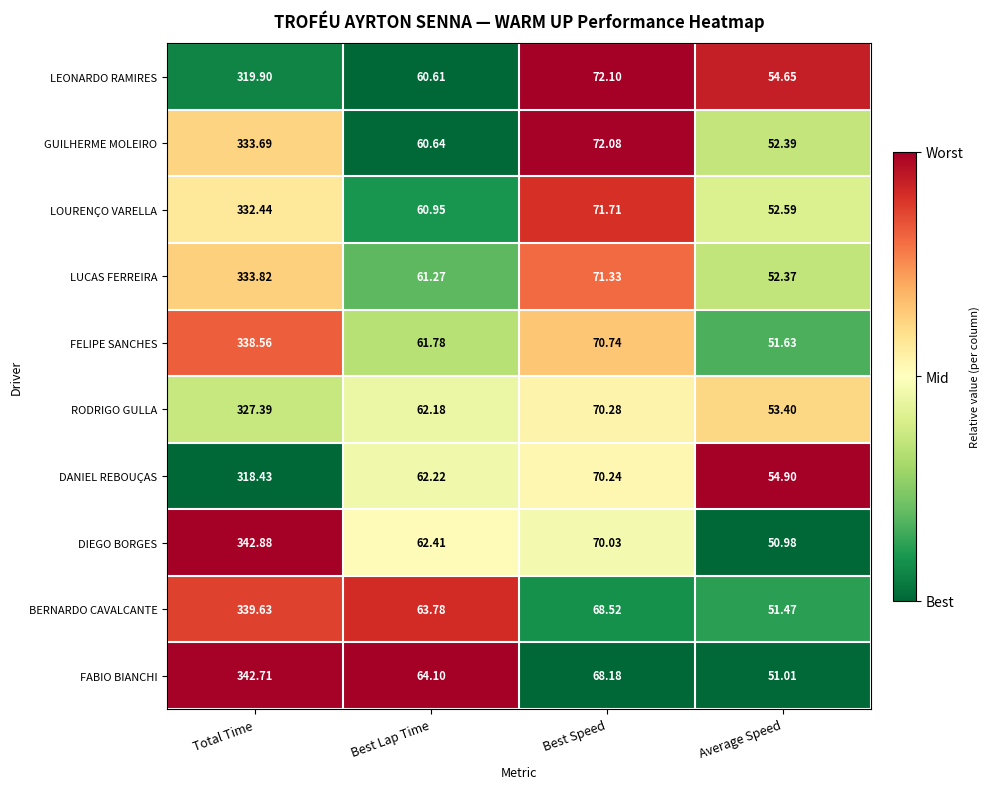

What is the difference between the highest and lowest values at Best Lap Time?

3.5